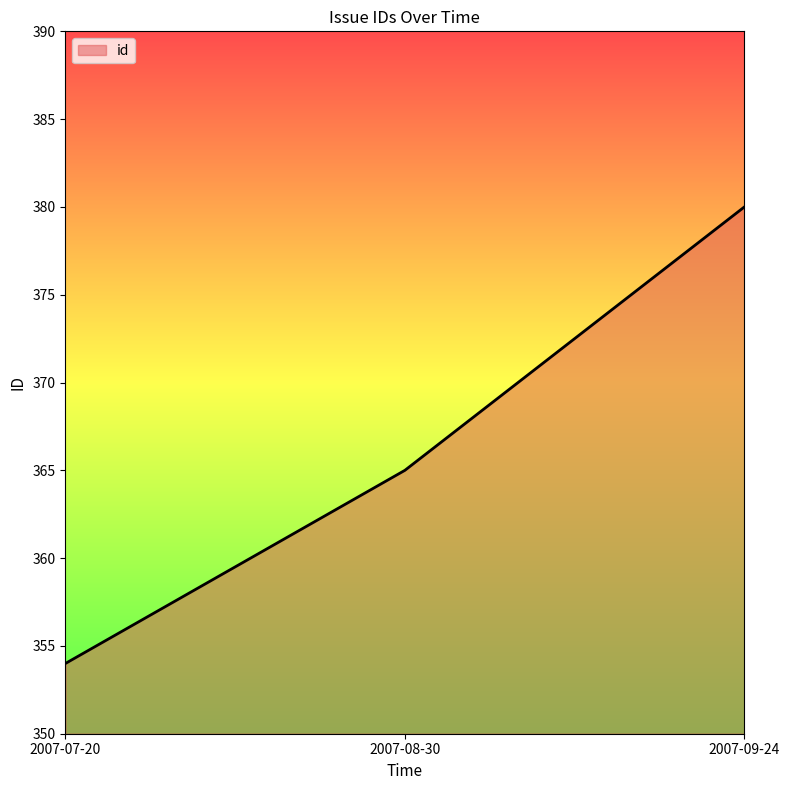

How many distinct data groups are displayed?

1